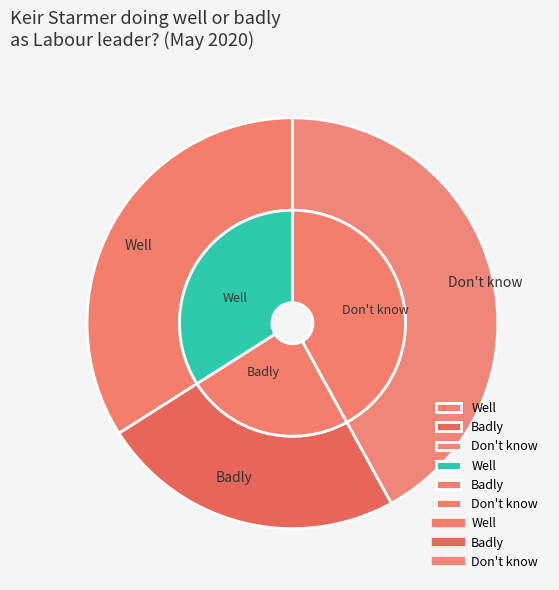

Rank the categories by value from highest to lowest.

Don't know, Well, Badly